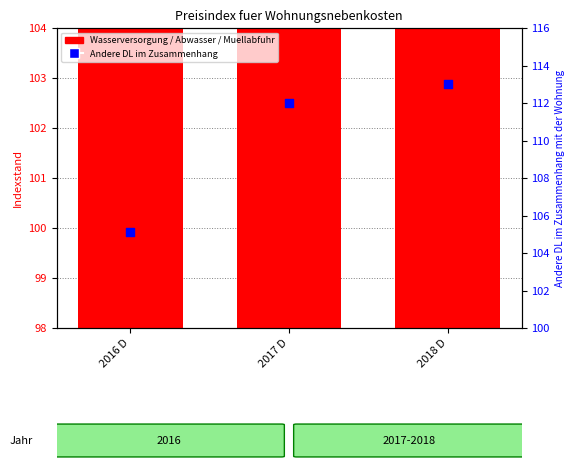

At which category is the sum across all series the highest?

2018 D